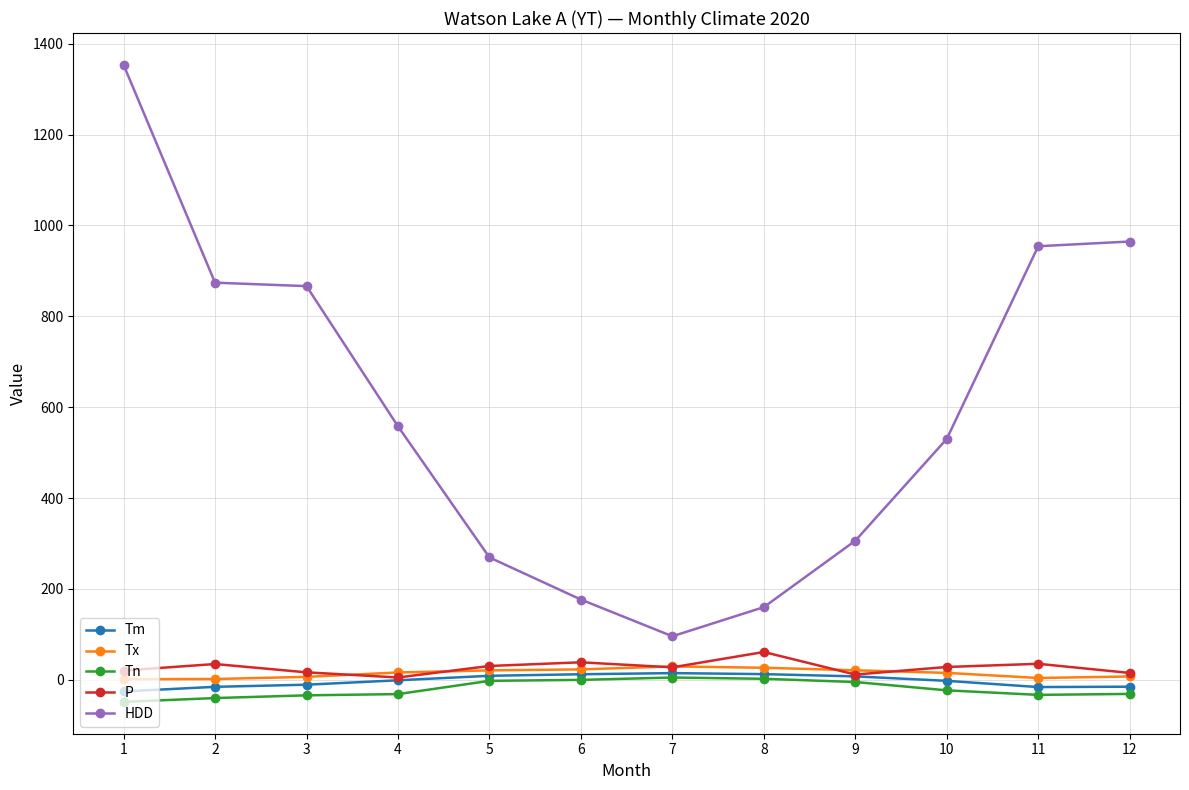

The value of HDD at 7 is 95.7. True or false?

True